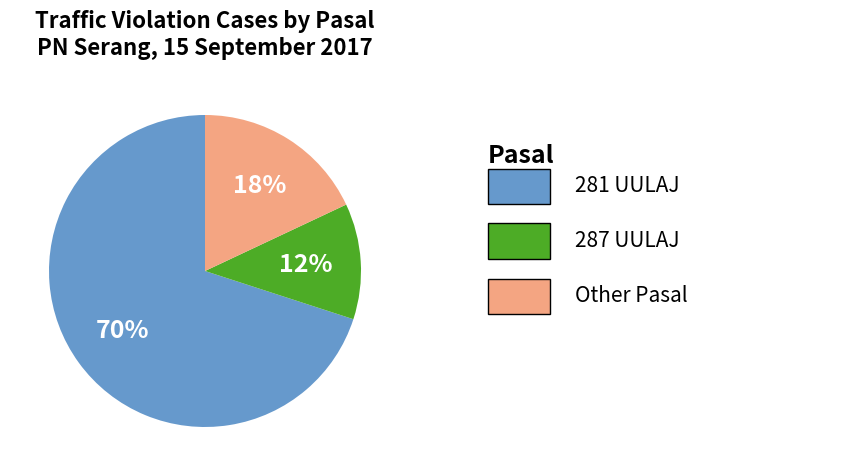

How many segments does this pie chart have?

3